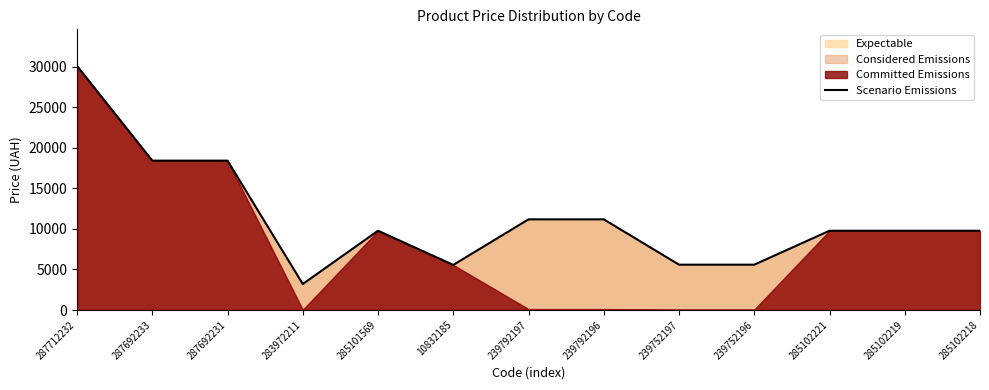

Which has a higher value, 287712232 or 287692231?

287712232